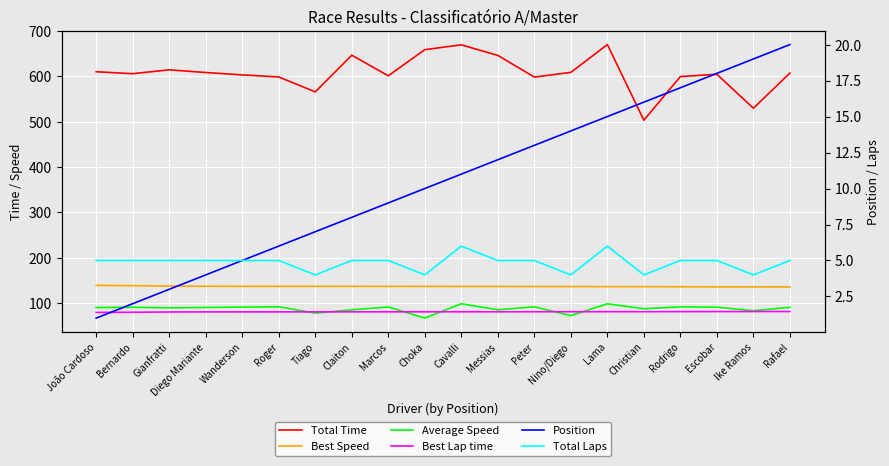

Which has a higher value, Cavalli or Messias?

Cavalli